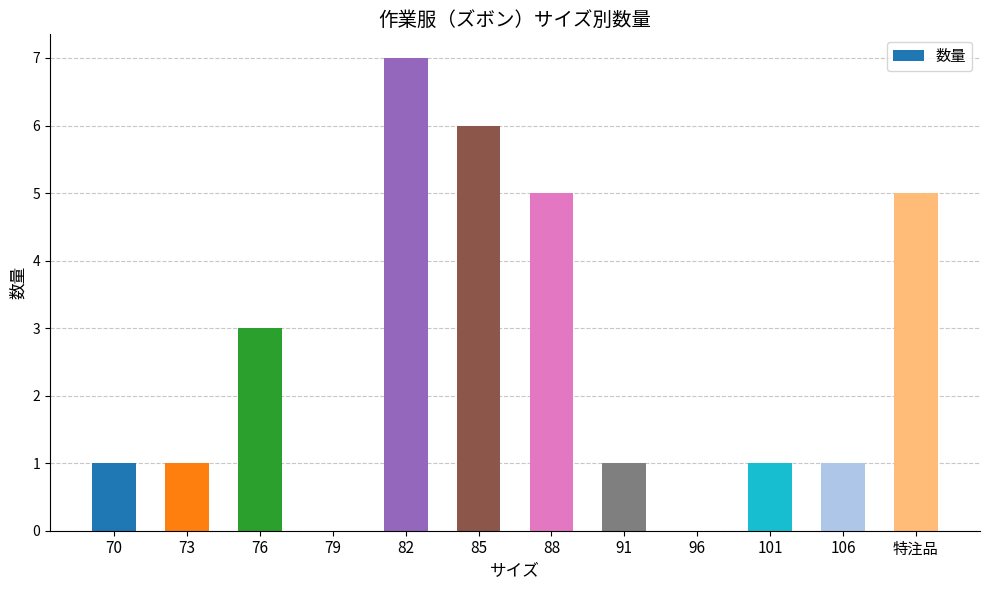

What is the maximum value shown in the chart?

7